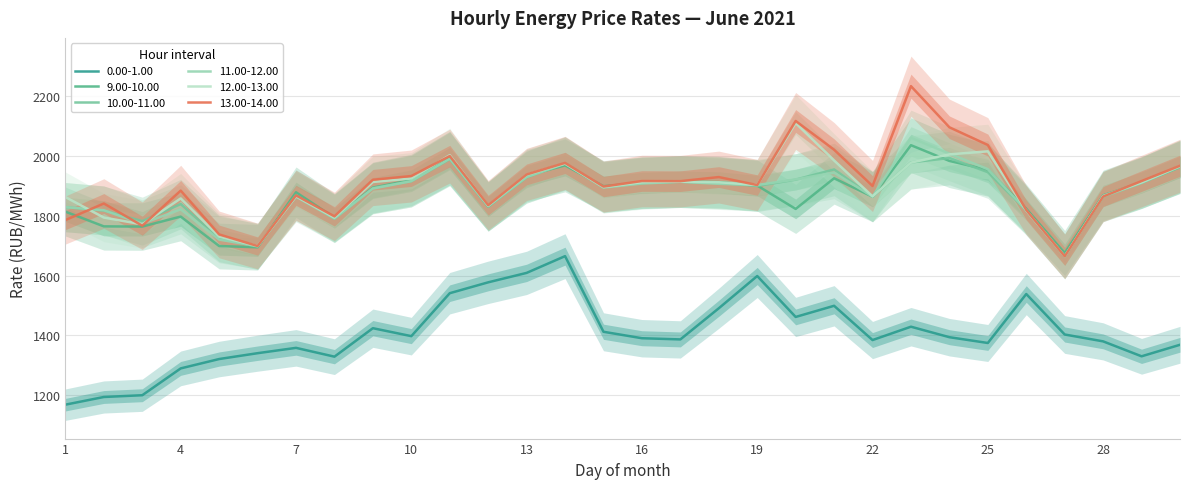

The value of 11.00-12.00 at 19 is 1902.8. True or false?

True